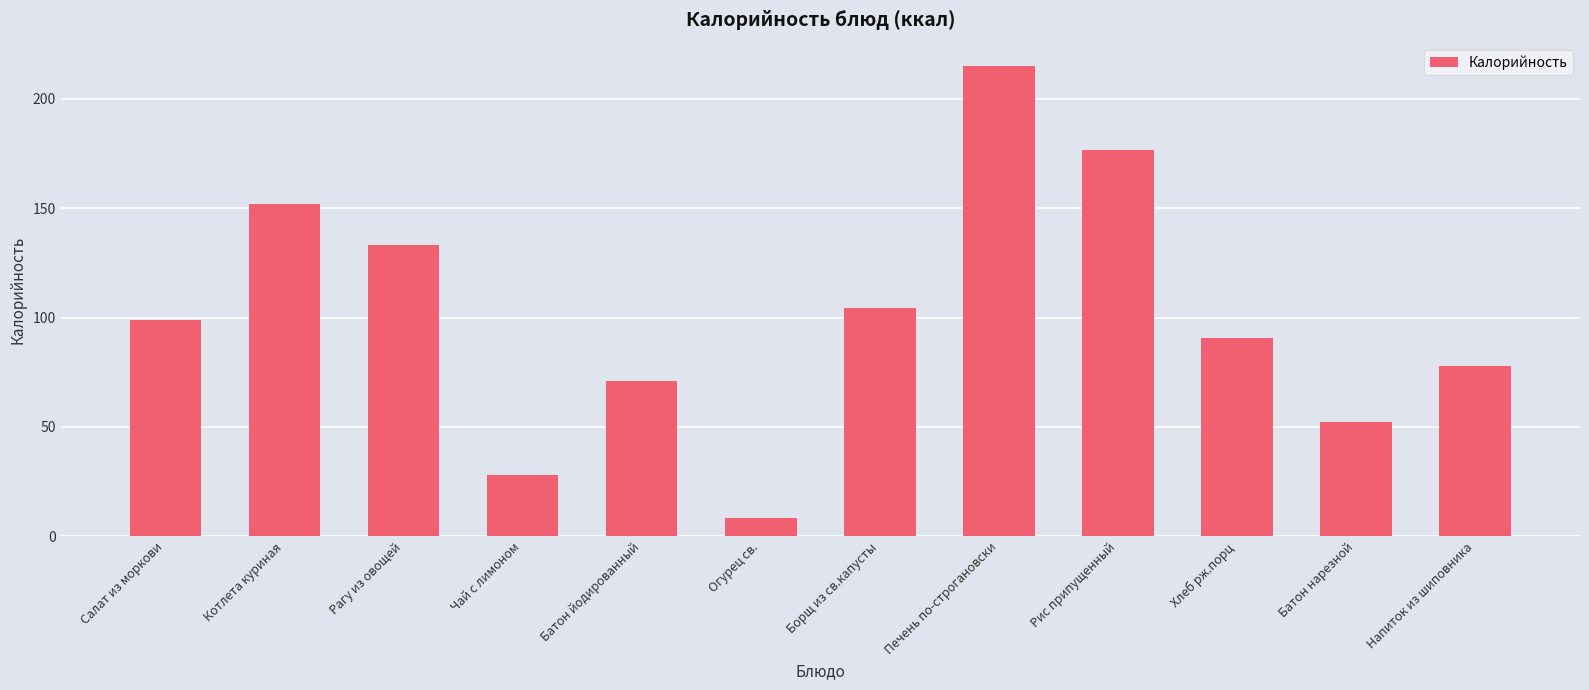

What position from the right is Салат из моркови?

12